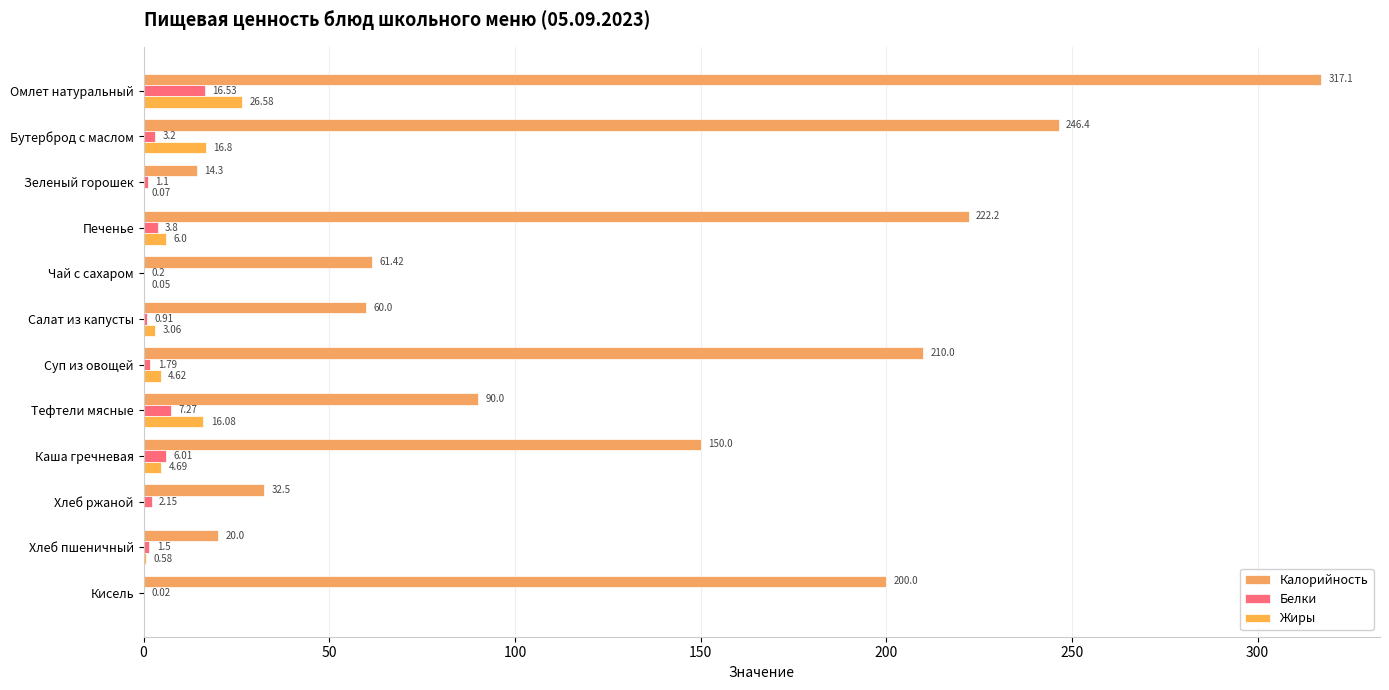

What is the greatest value displayed?

317.1